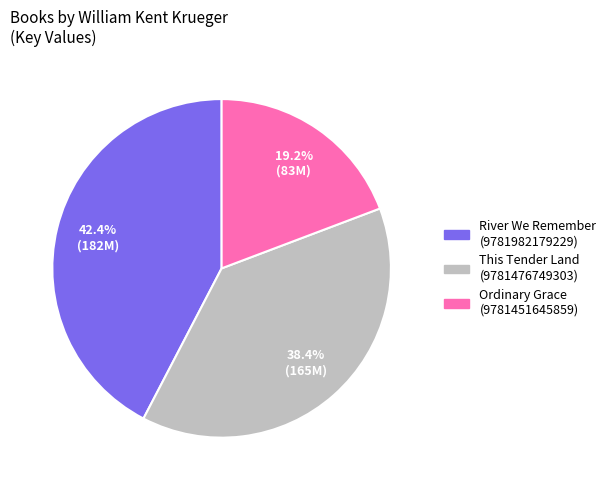

Between This Tender Land (9781476749303) and River We Remember (9781982179229), which is larger?

River We Remember (9781982179229)